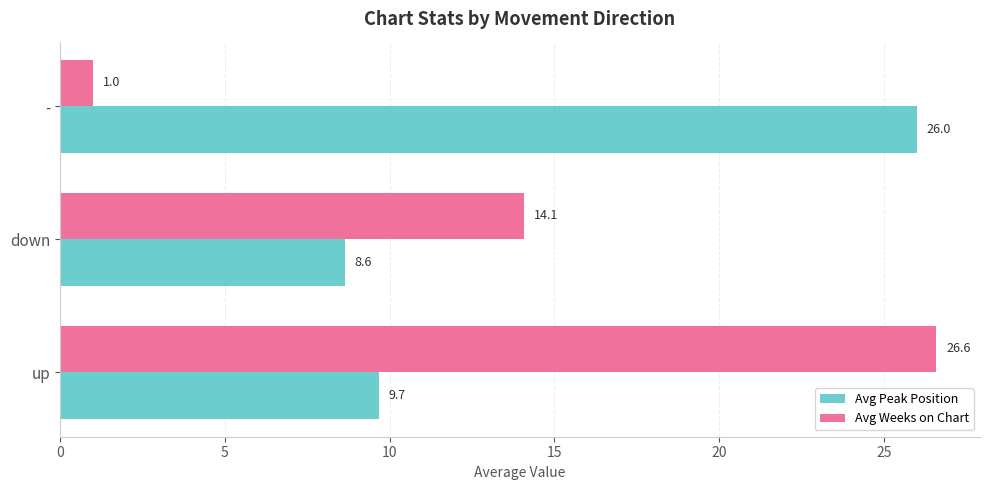

How many data points in Avg Weeks on Chart are above 14?

2